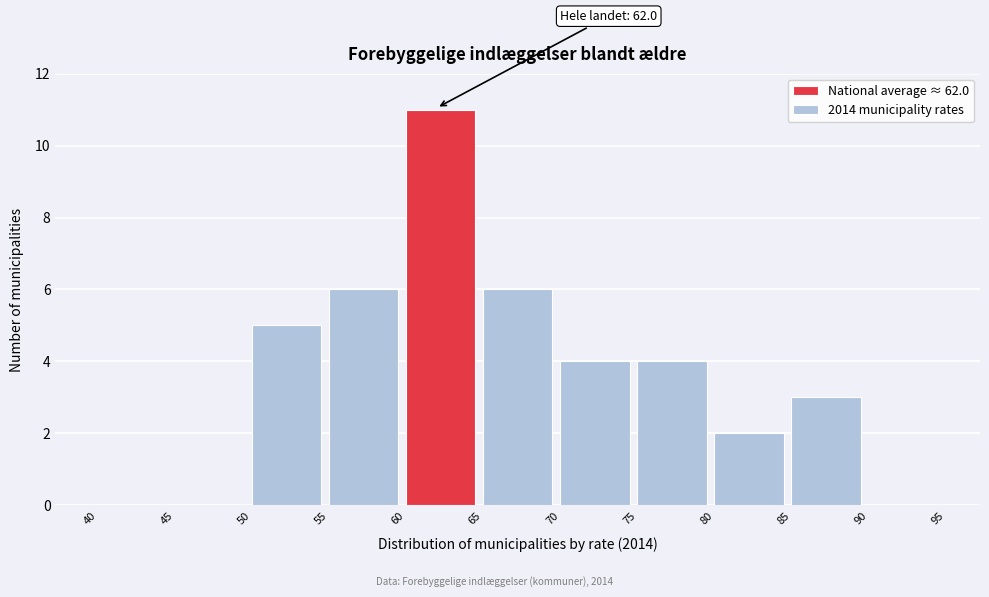

Over which range of the x-axis is the bar tallest?

60 to 65